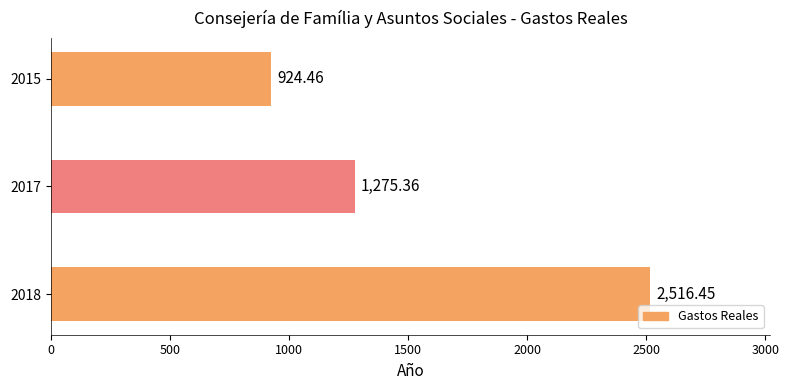

Where is the data nearest to the value 1720?

2017